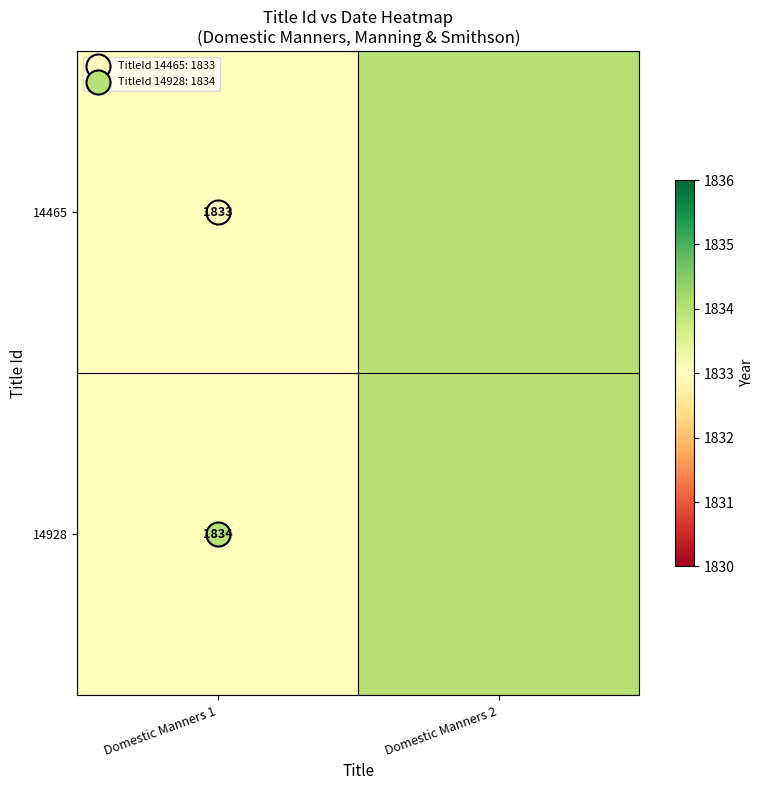

The value of 14465 at Domestic Manners 1 is 1833. True or false?

True